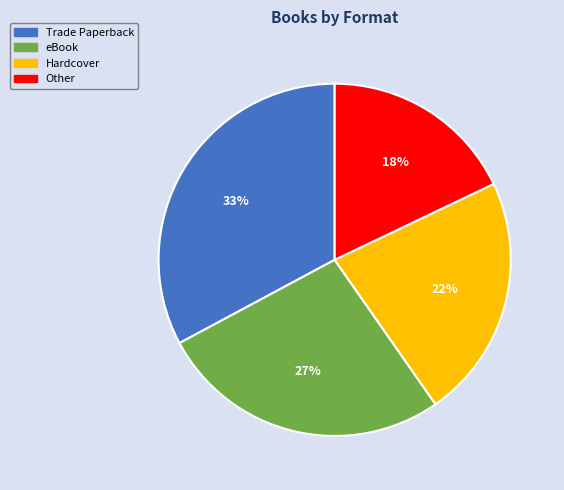

Is eBook the majority of the pie?

No